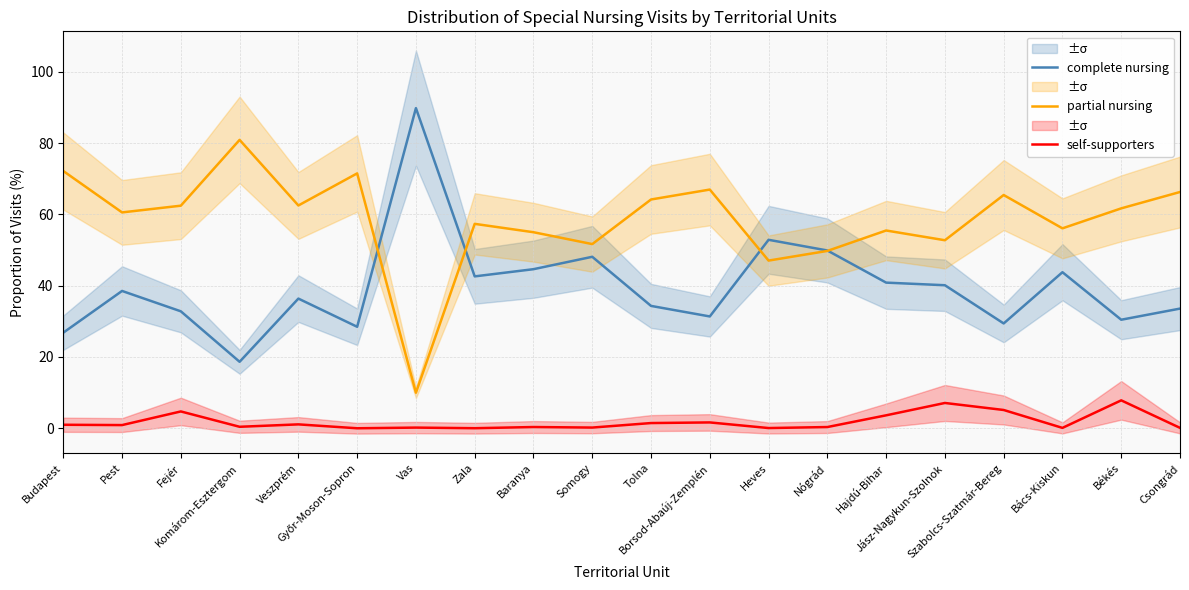

Where do partial nursing and complete nursing first cross each other?

Győr-Moson-Sopron and Vas